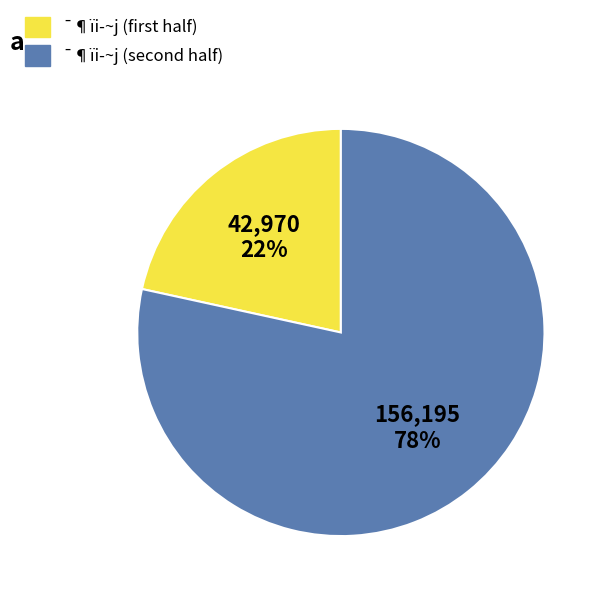

Does any single category account for the majority?

Yes